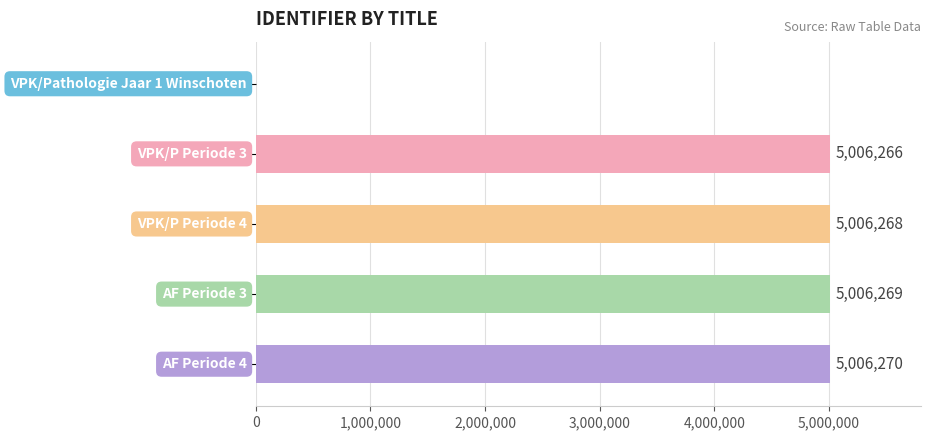

How many series are shown in this chart?

1